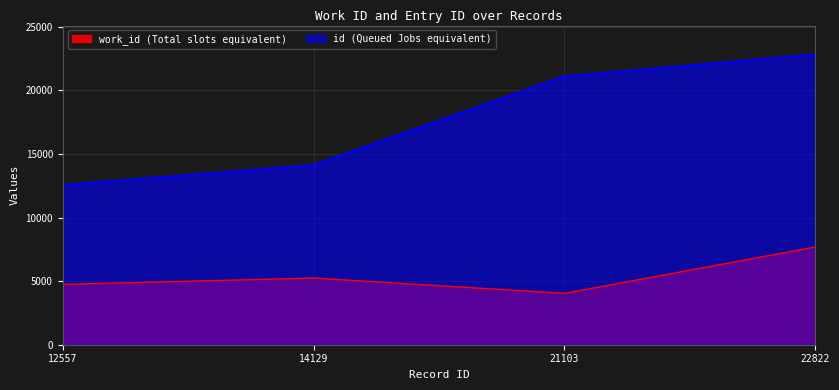

How many categories are shown in the chart?

4